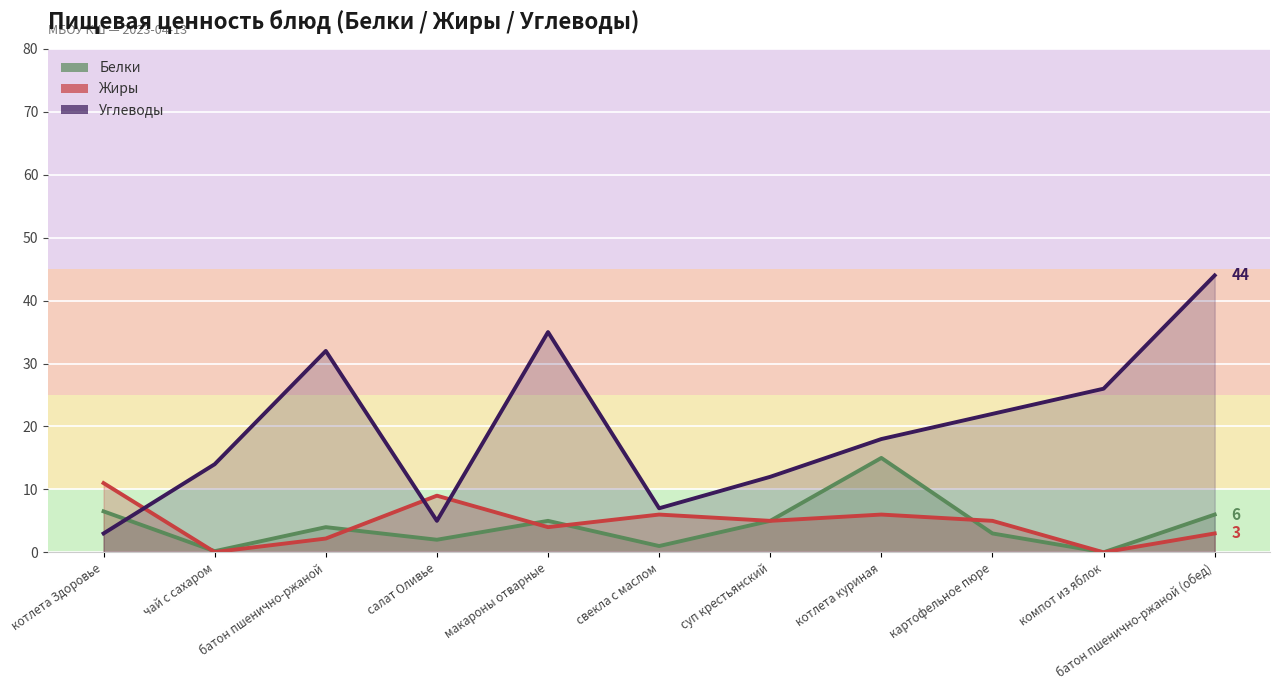

List the series in order of their peak value, highest first.

Углеводы, Белки, Жиры